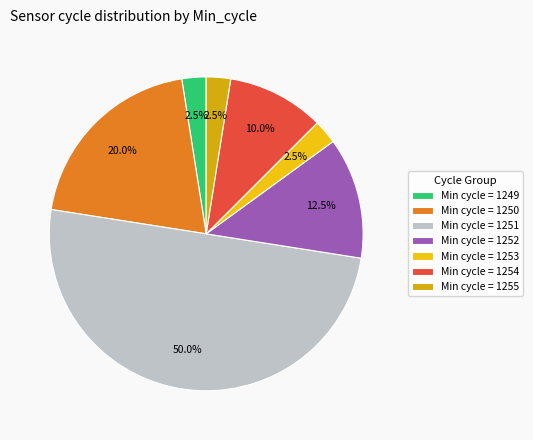

Is there a majority slice in this chart?

No